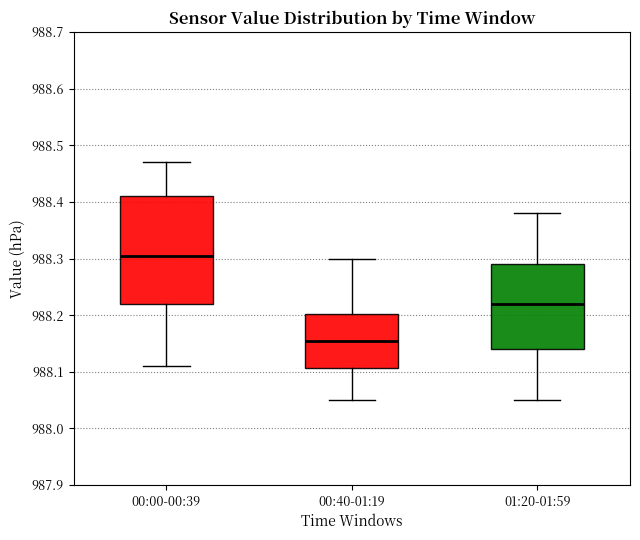

Which box's median line is the highest?

00:00-00:39